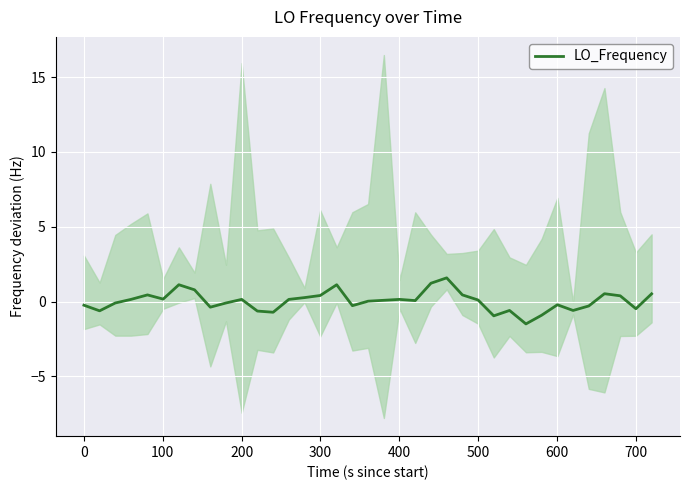

How many lines are shown in the chart?

1